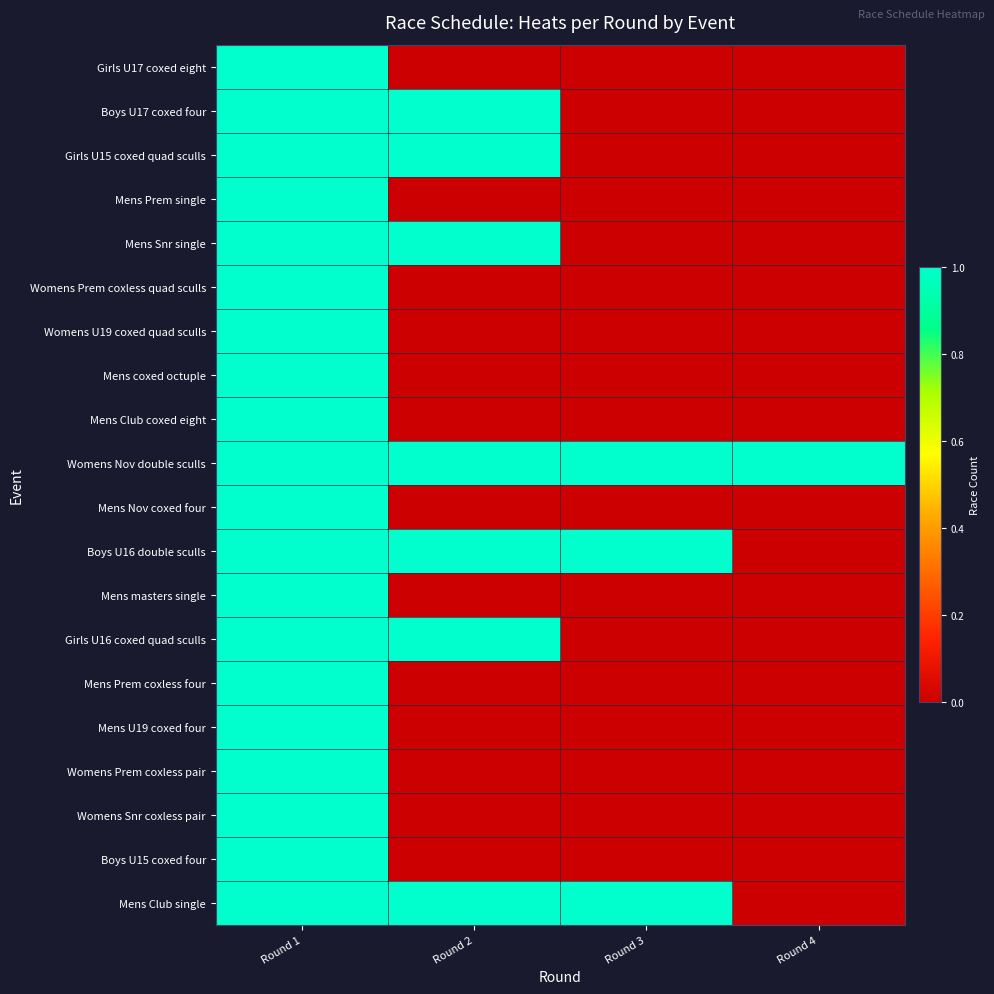

The Girls U17 coxed eight series shows 1 at Round 1. True or false?

True